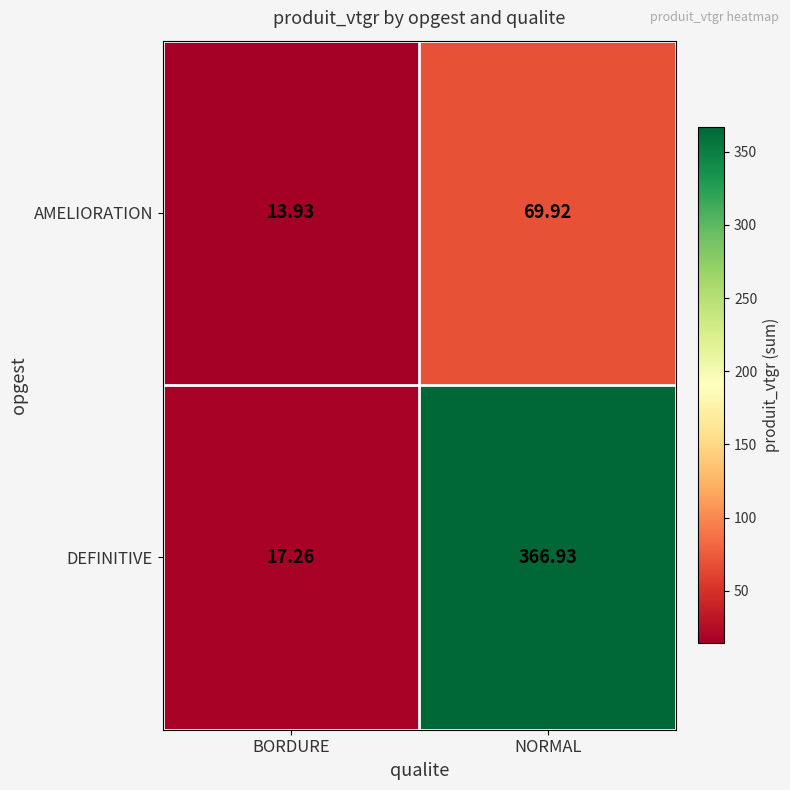

Where is DEFINITIVE nearest to the value 192?

BORDURE